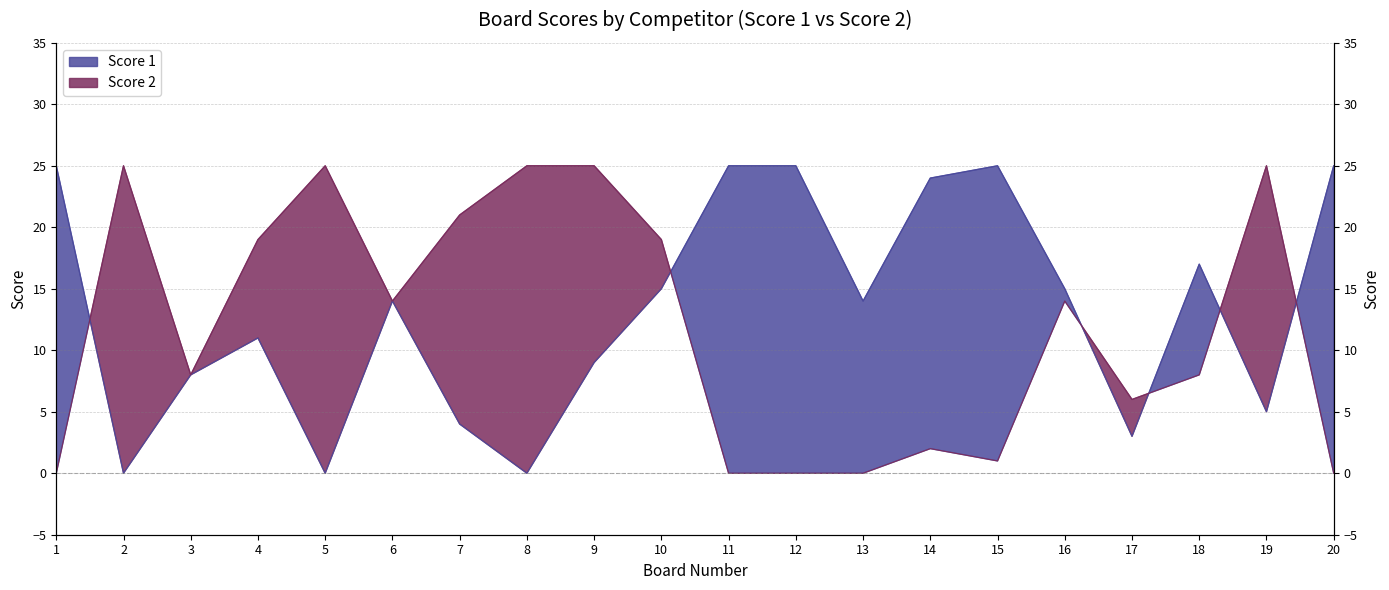

Reading right to left, what are all the values shown in this chart?

Score 1: 25	5	17	3	15	25	24	14	25	25	15	9	0	4	14	0	11	8	0	25
Score 2: 0	25	8	6	14	1	2	0	0	0	19	25	25	21	14	25	19	8	25	0